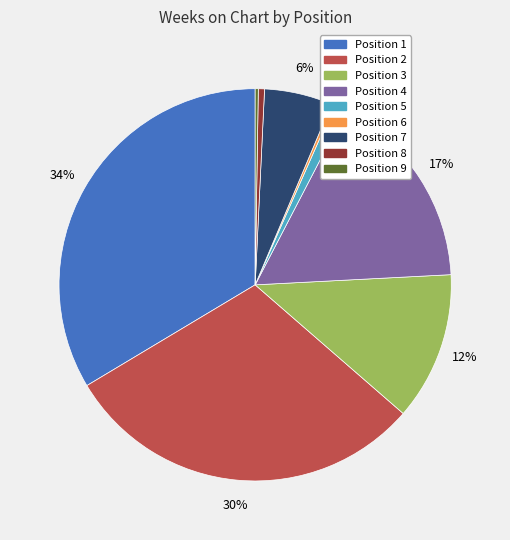

Is there a majority slice in this chart?

No